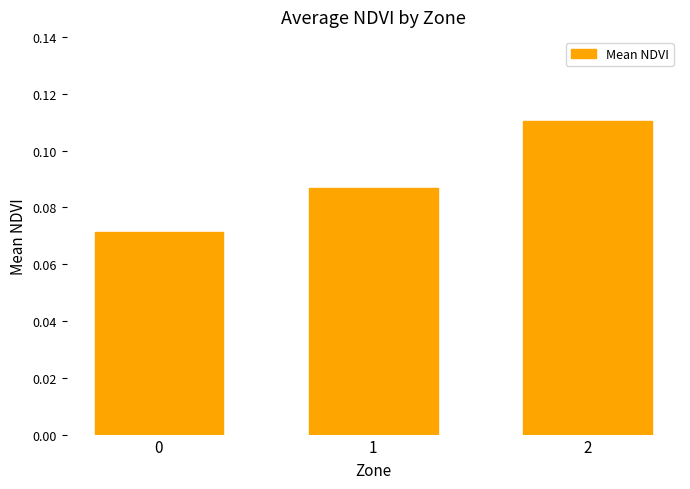

Which has a higher value, 1 or 2?

2